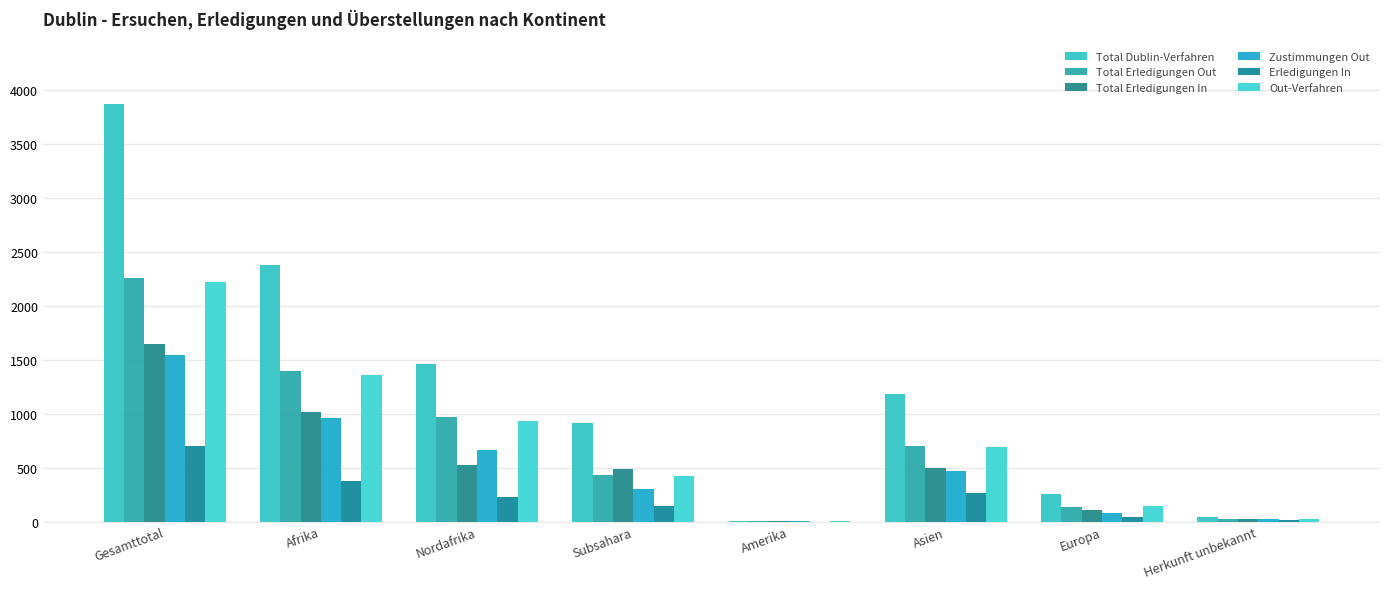

What is the label of the 3rd bar from the right?

Asien